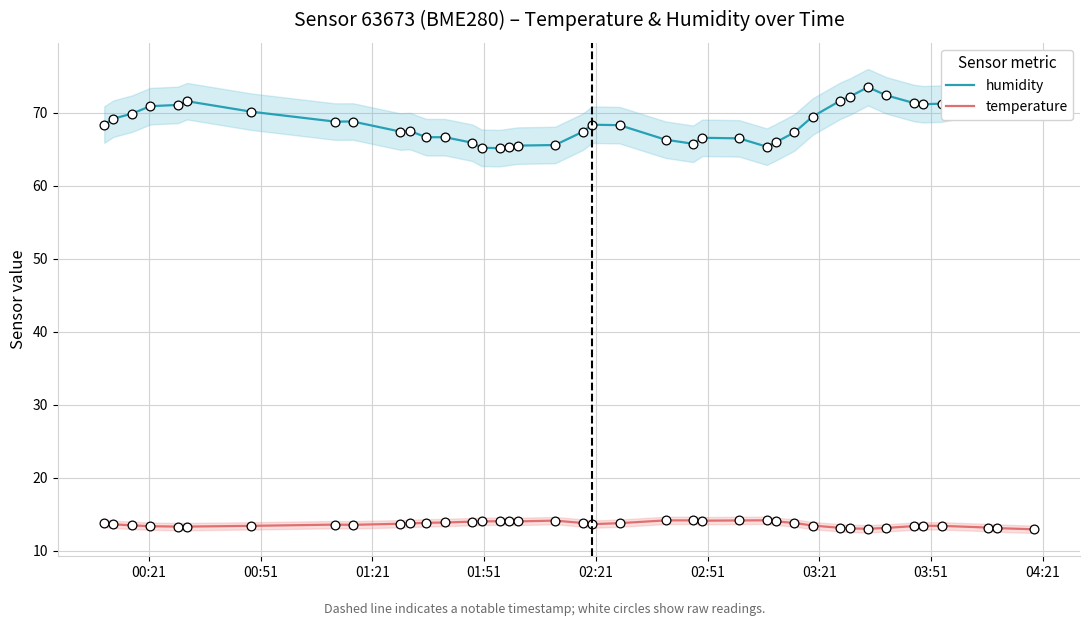

Which series reaches the minimum Y coordinate?

temperature